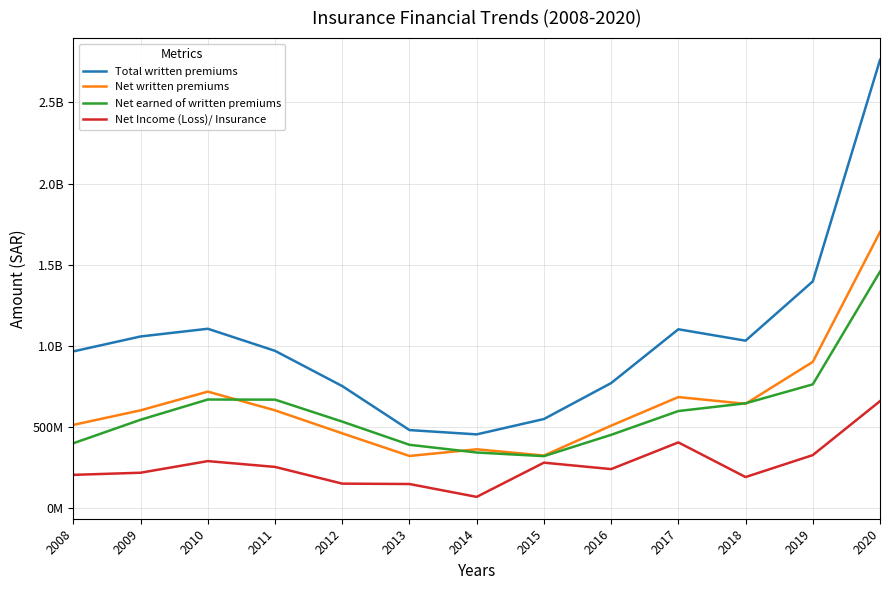

At how many categories does at least one series exceed 1631369783?

1